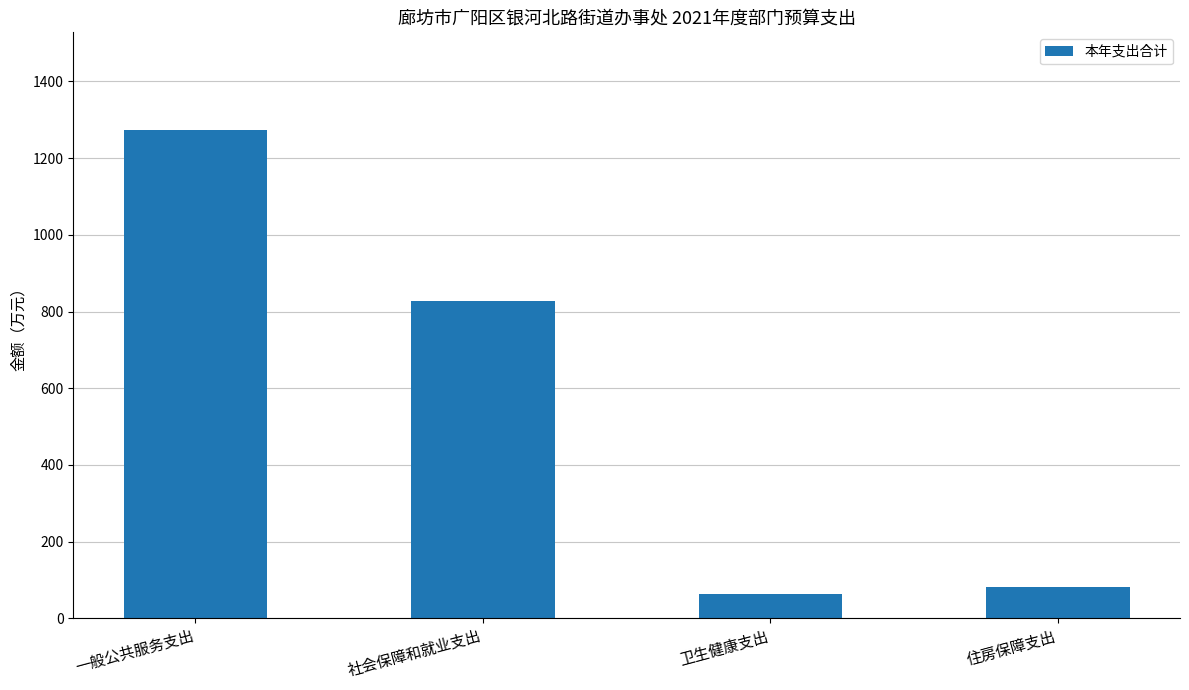

List the labels in order of value, smallest first.

卫生健康支出, 住房保障支出, 社会保障和就业支出, 一般公共服务支出